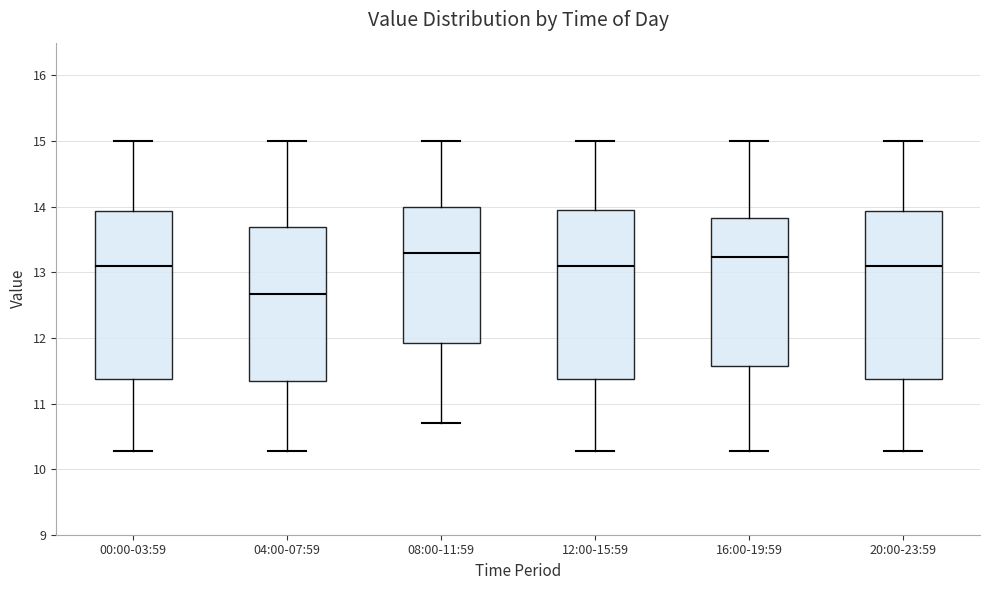

Reading left to right, read every box against the y-axis: the position of its median line, the range the box covers, and the ends of its whiskers. The values are not printed on the chart, so give them approximately, as read against the axis.

00:00-03:59: median 13.1, box 11.4 to 13.9, whiskers 10.3 to 15.0
04:00-07:59: median 12.7, box 11.4 to 13.7, whiskers 10.3 to 15.0
08:00-11:59: median 13.3, box 11.9 to 14.0, whiskers 10.7 to 15.0
12:00-15:59: median 13.1, box 11.4 to 13.9, whiskers 10.3 to 15.0
16:00-19:59: median 13.2, box 11.6 to 13.8, whiskers 10.3 to 15.0
20:00-23:59: median 13.1, box 11.4 to 13.9, whiskers 10.3 to 15.0